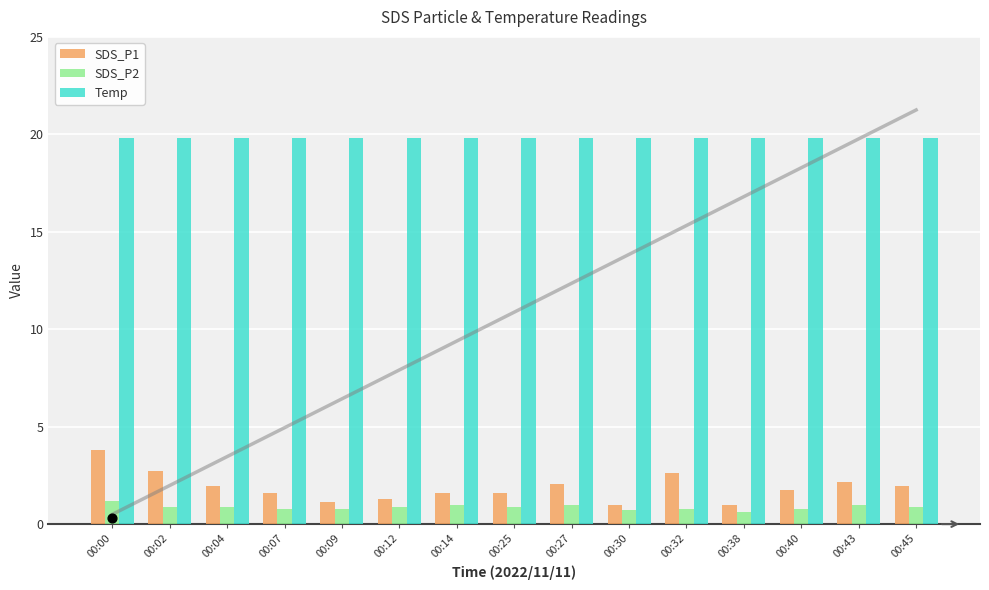

What are all the series names shown in the legend?

SDS_P1, SDS_P2, Temp